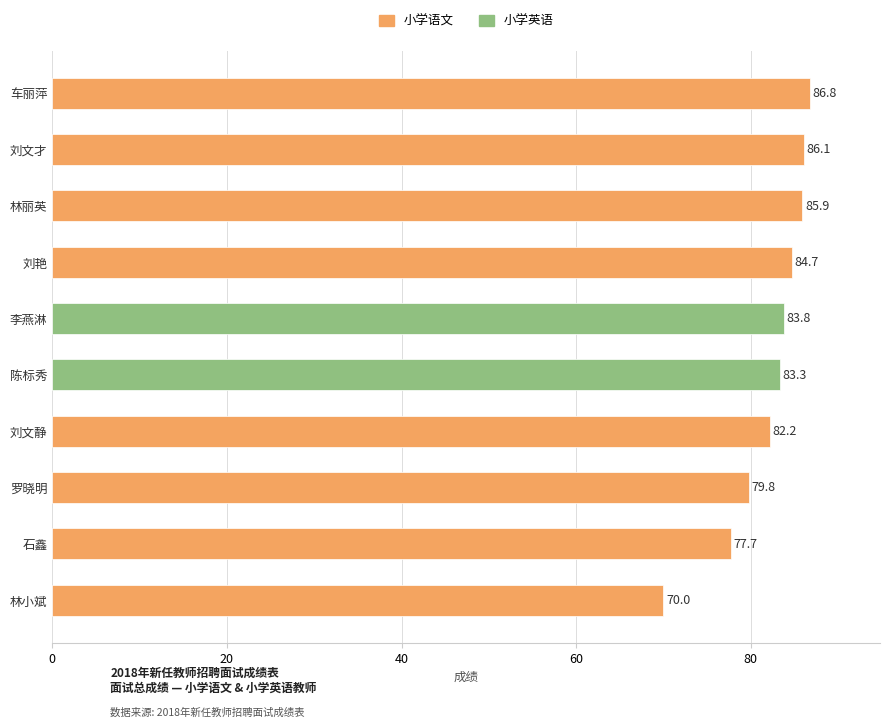

Which label corresponds to the smallest value in the chart?

林小斌